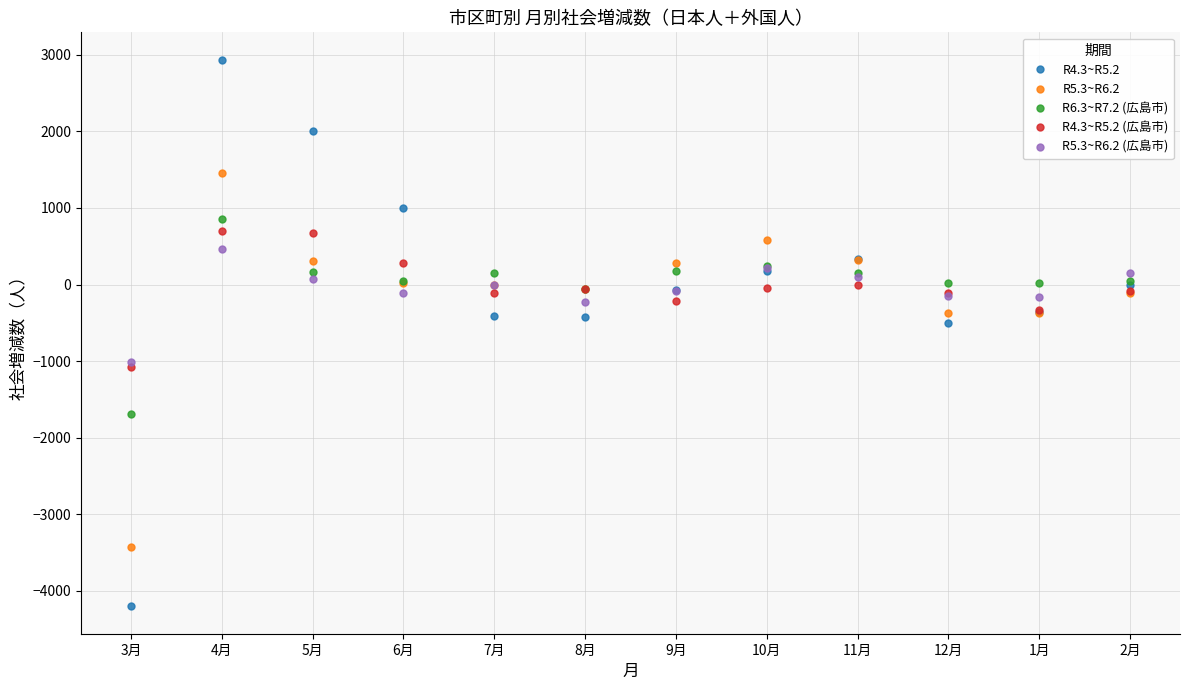

How many data points does each series have?

12